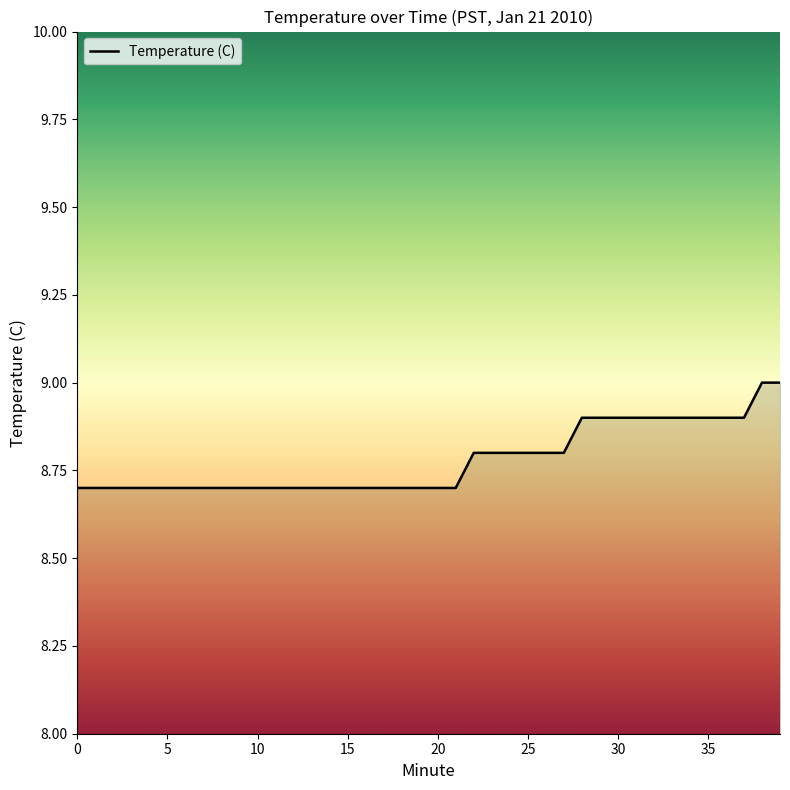

How many lines are shown in the chart?

1